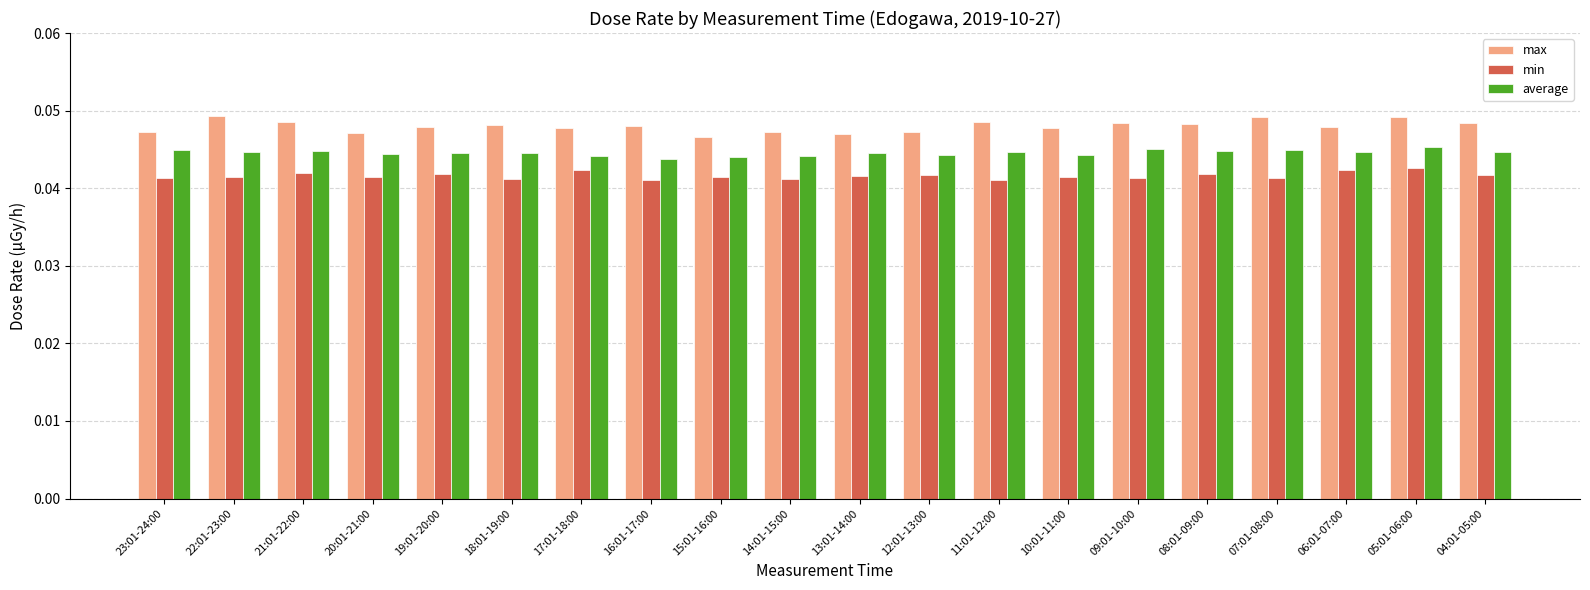

Count the max values in the range 0 to 1.

20